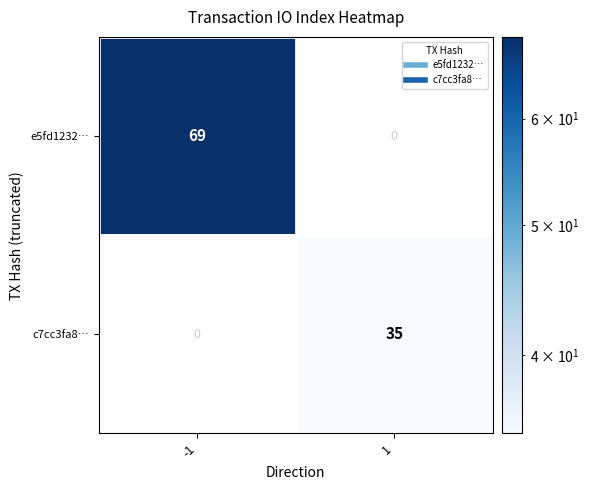

Which series has the largest range (max minus min)?

e5fd1232…